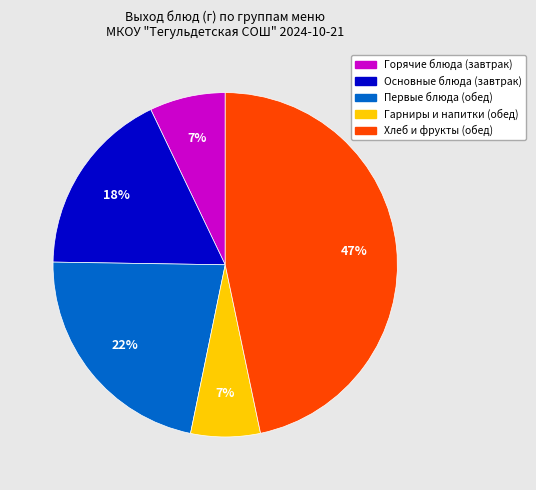

Does any single category account for the majority?

No